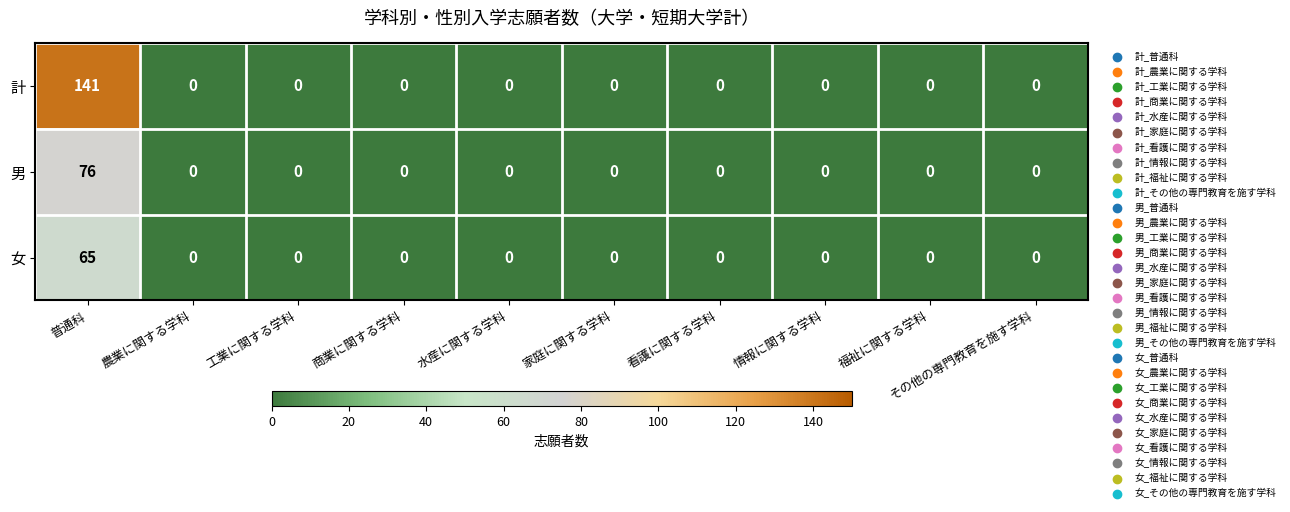

Rank the series by their maximum value, from highest to lowest.

計, 男, 女